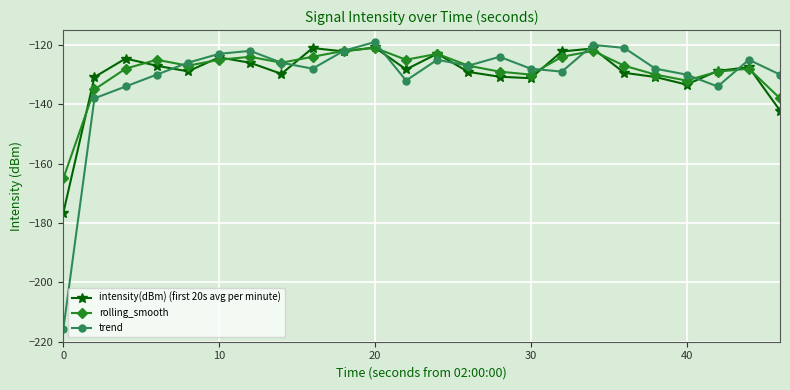

What is the value of the rolling_smooth point at the 17th from the left?

-124.0